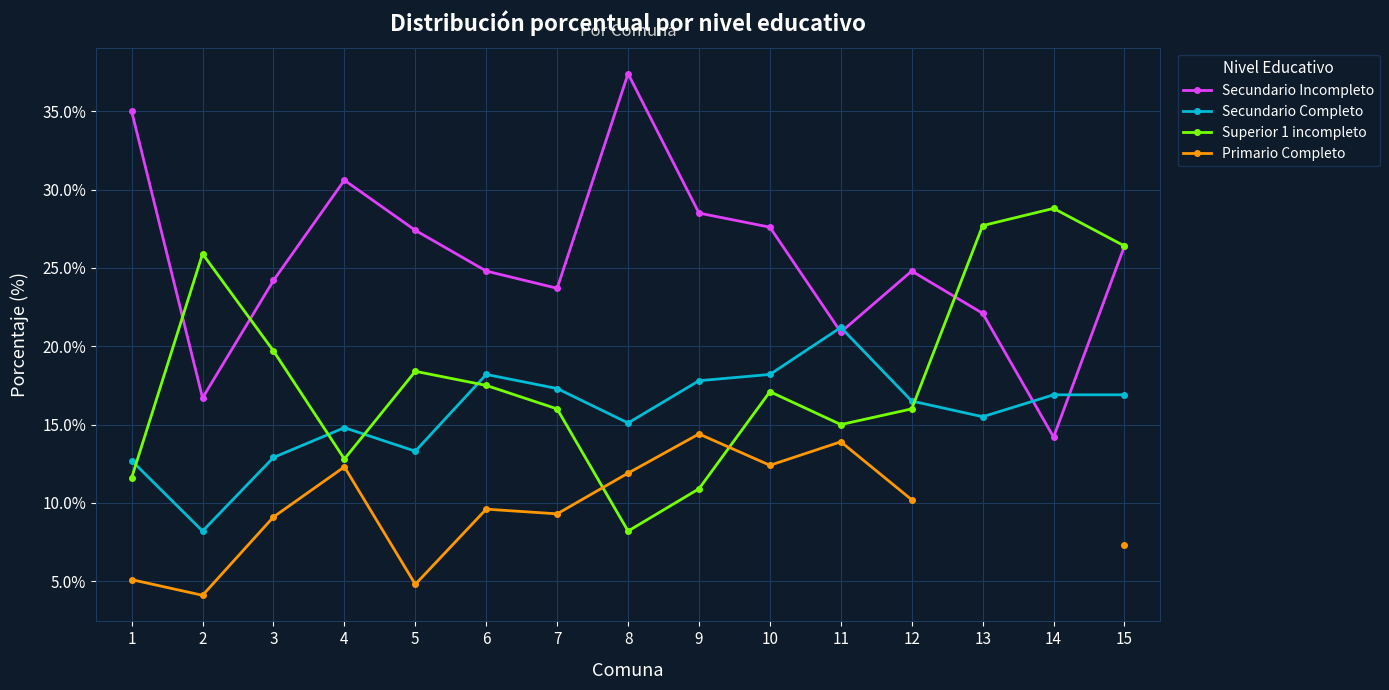

Which category has the lowest value in the Superior 1 incompleto series?

8